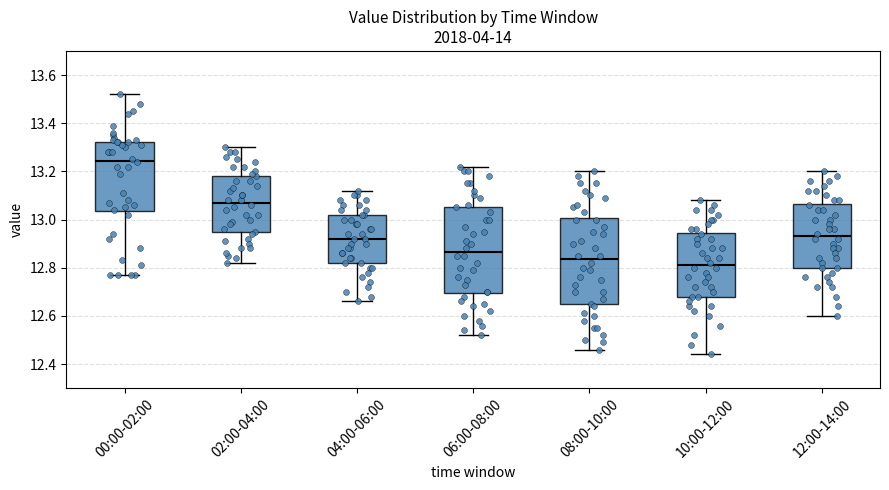

Where does the lower whisker of the box for 02:00-04:00 end on the y-axis? The values are not printed on the chart, so give them approximately, as read against the axis.

12.82